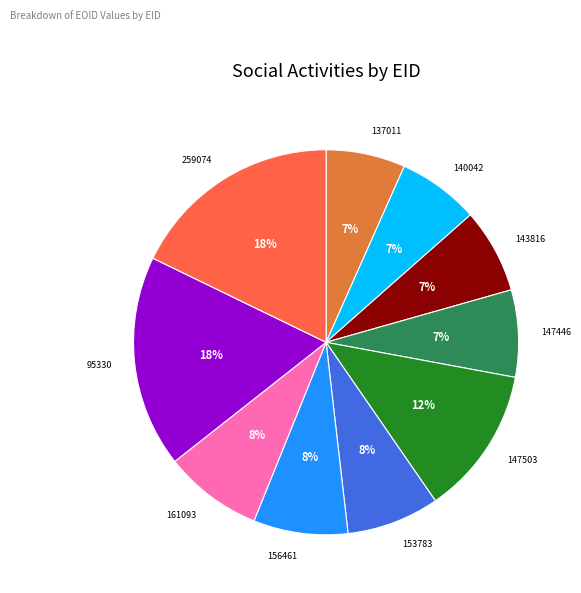

To the nearest percent, what is the combined percentage of 147446 and 156461?

15%